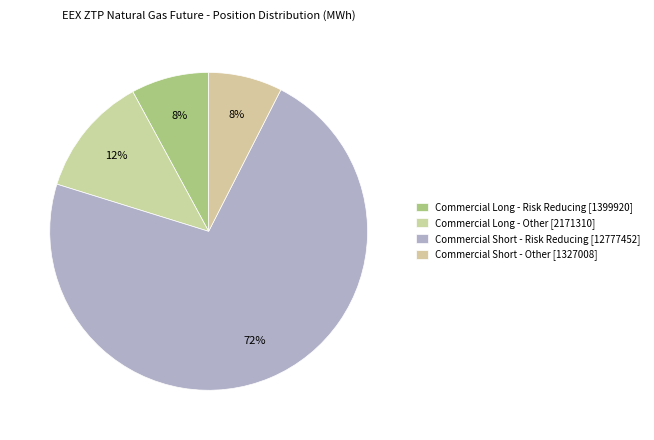

Count the number of slices in the pie.

4